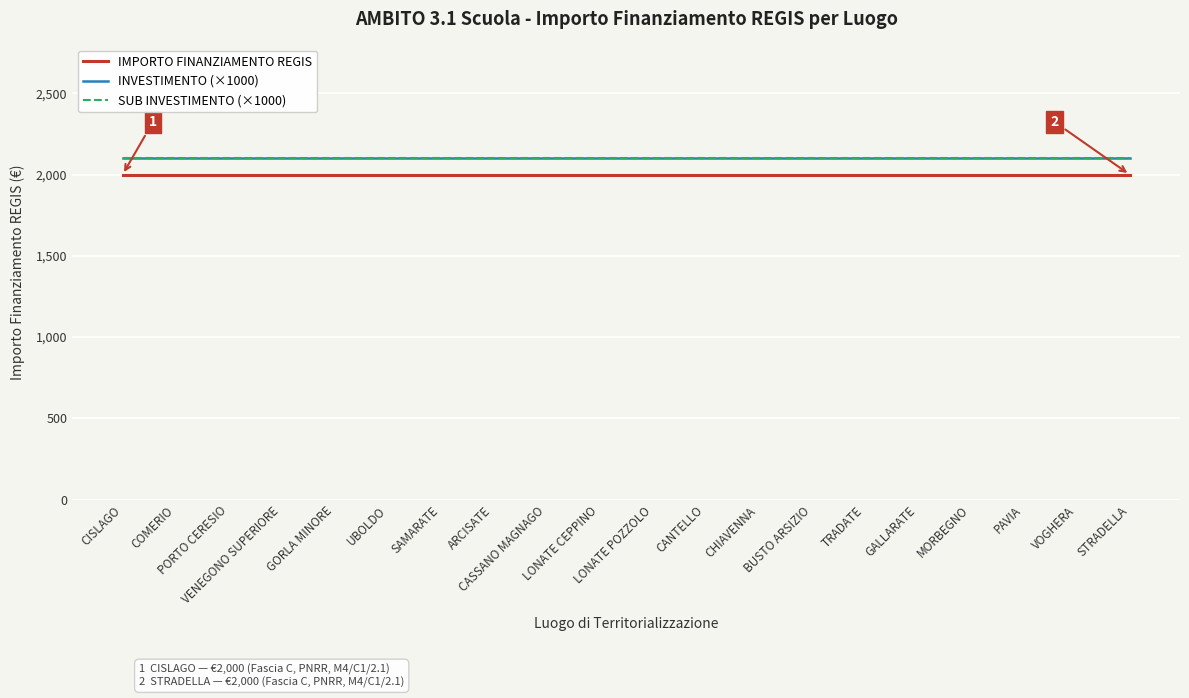

At BUSTO ARSIZIO, list the series in order from smallest to largest.

IMPORTO FINANZIAMENTO REGIS, INVESTIMENTO (×1000), SUB INVESTIMENTO (×1000)